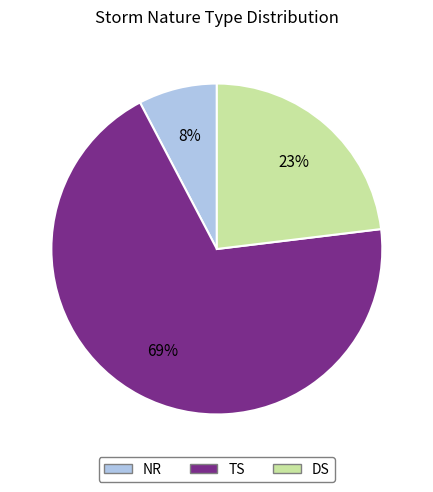

Combined, do TS and NR account for over 50%?

Yes